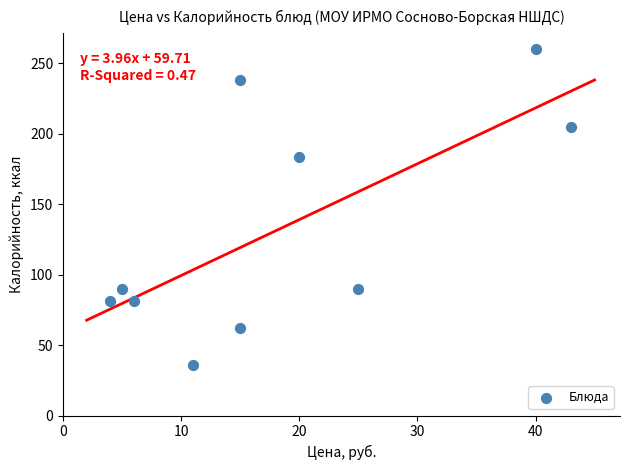

What Y value in the scatter plot is closest to 148?

183.5